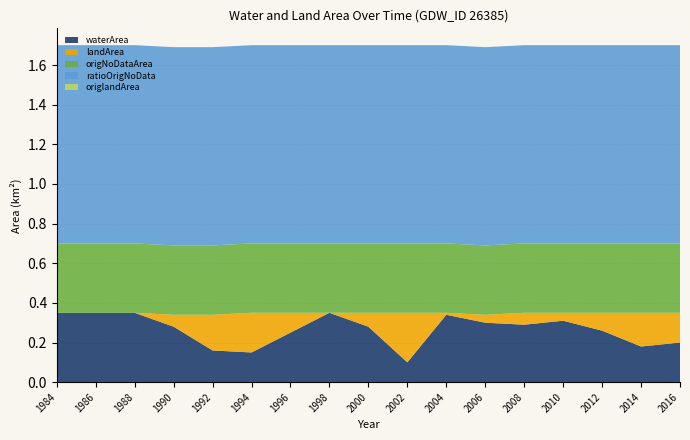

Reading left to right, transcribe all the data shown in this chart.

waterArea: 1984=0.3	1986=0.3	1988=0.3	1990=0.3	1992=0.2	1994=0.1	1996=0.2	1998=0.3	2000=0.3	2002=0.1	2004=0.3	2006=0.3	2008=0.3	2010=0.3	2012=0.3	2014=0.2	2016=0.2
landArea: 1984=0.0	1986=0.0	1988=0.0	1990=0.1	1992=0.2	1994=0.2	1996=0.1	1998=0.0	2000=0.1	2002=0.2	2004=0.0	2006=0.0	2008=0.1	2010=0.0	2012=0.1	2014=0.2	2016=0.1
origNoDataArea: 1984=0.3	1986=0.3	1988=0.3	1990=0.3	1992=0.3	1994=0.3	1996=0.3	1998=0.3	2000=0.3	2002=0.3	2004=0.3	2006=0.3	2008=0.3	2010=0.3	2012=0.3	2014=0.3	2016=0.3
ratioOrigNoData: 1984=1.0	1986=1.0	1988=1.0	1990=1.0	1992=1.0	1994=1.0	1996=1.0	1998=1.0	2000=1.0	2002=1.0	2004=1.0	2006=1.0	2008=1.0	2010=1.0	2012=1.0	2014=1.0	2016=1.0
origlandArea: 1984=0.0	1986=0.0	1988=0.0	1990=0.0	1992=0.0	1994=0.0	1996=0.0	1998=0.0	2000=0.0	2002=0.0	2004=0.0	2006=0.0	2008=0.0	2010=0.0	2012=0.0	2014=0.0	2016=0.0